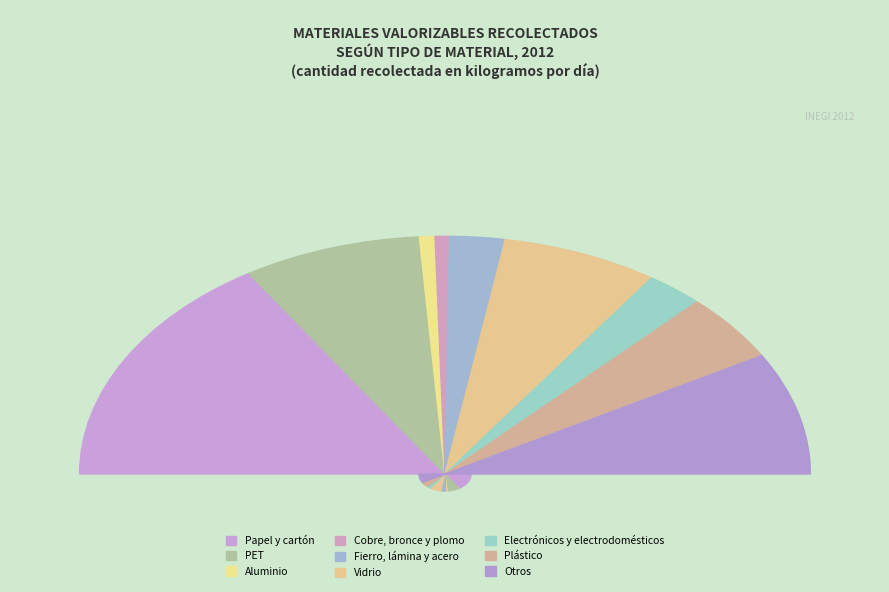

What is the largest slice in the pie chart?

Papel y cartón